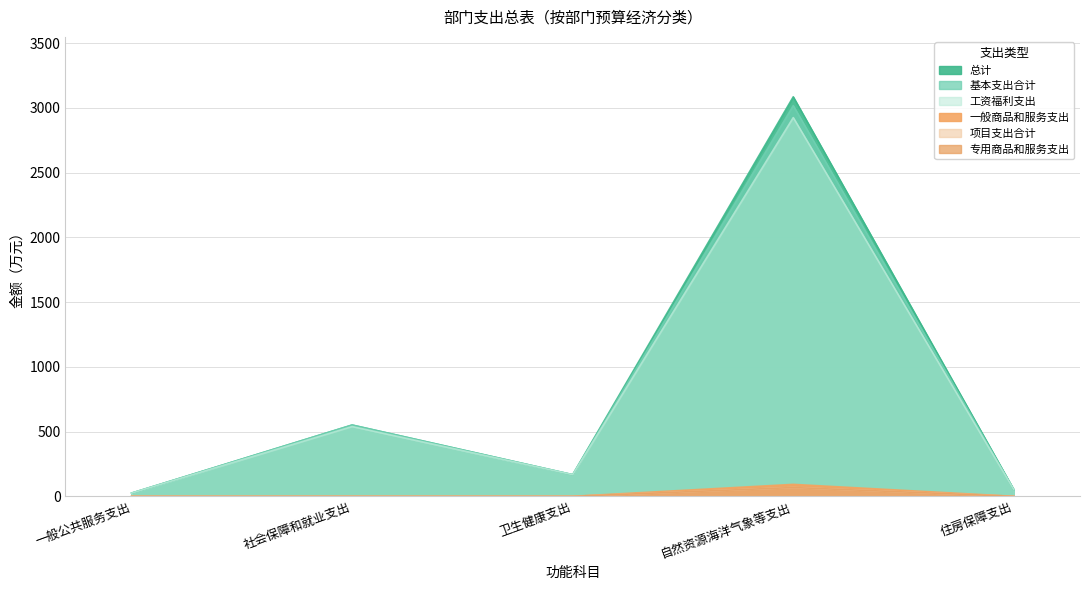

Does the chart display data point markers on the line(s)?

No